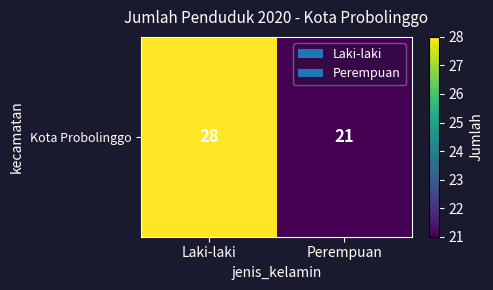

What is the ratio of the value at Perempuan to the value at Laki-laki?

0.8